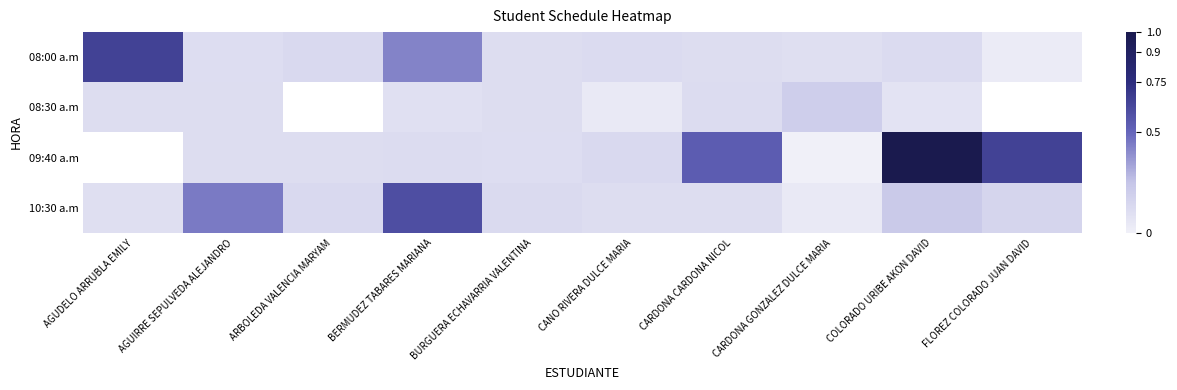

The 08:00 a.m series shows 0.1 at ARBOLEDA VALENCIA MARYAM. True or false?

True